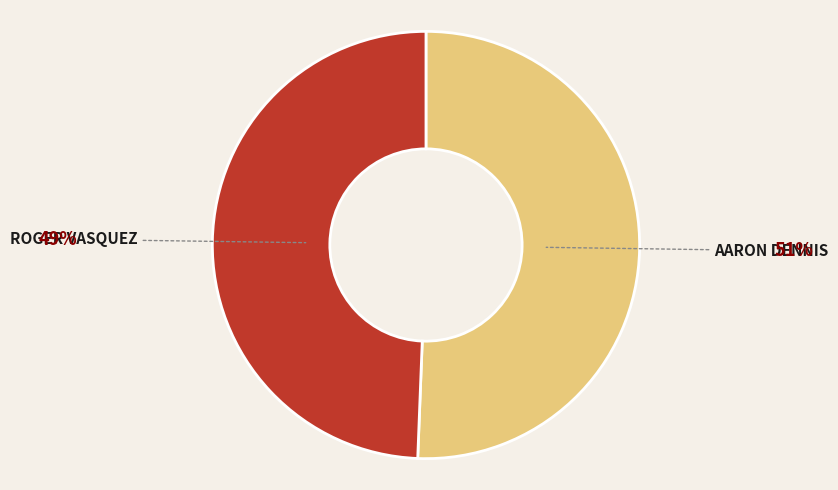

Is there a majority slice in this chart?

Yes